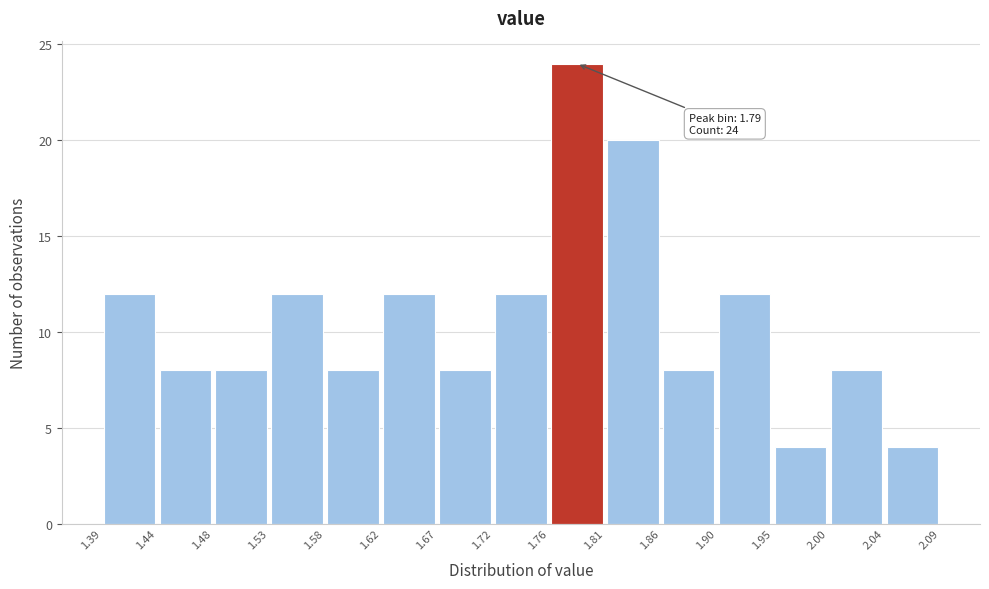

Over which range of the x-axis is the bar tallest?

1.76 to 1.81